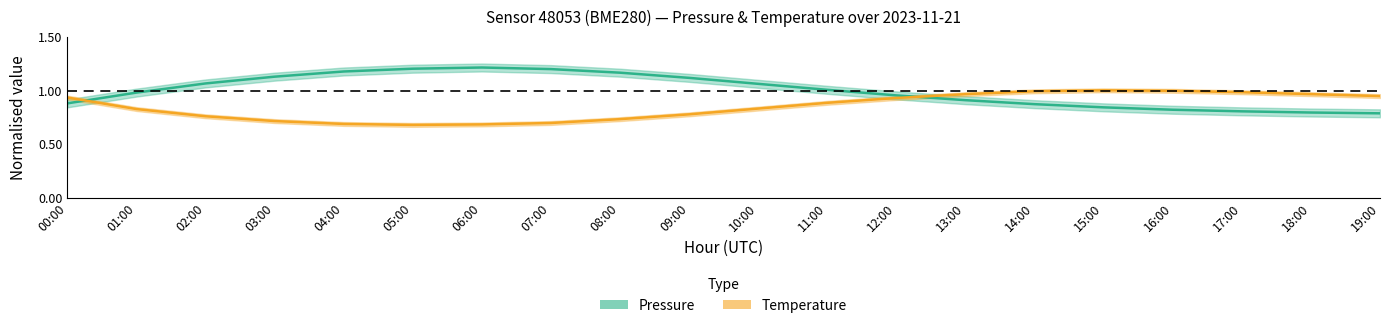

True or false: Temperature (centre) has more than 1 interior local peaks.

False